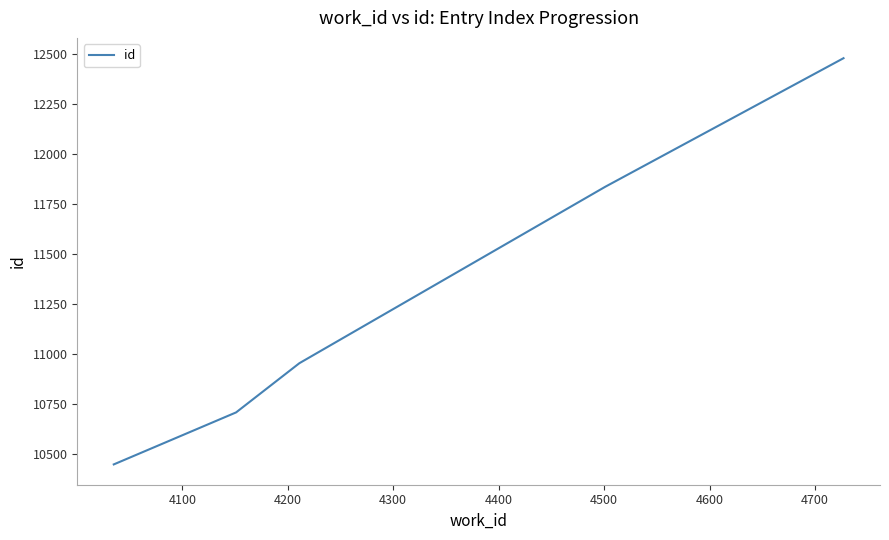

What is the minimum value shown in the chart?

10450